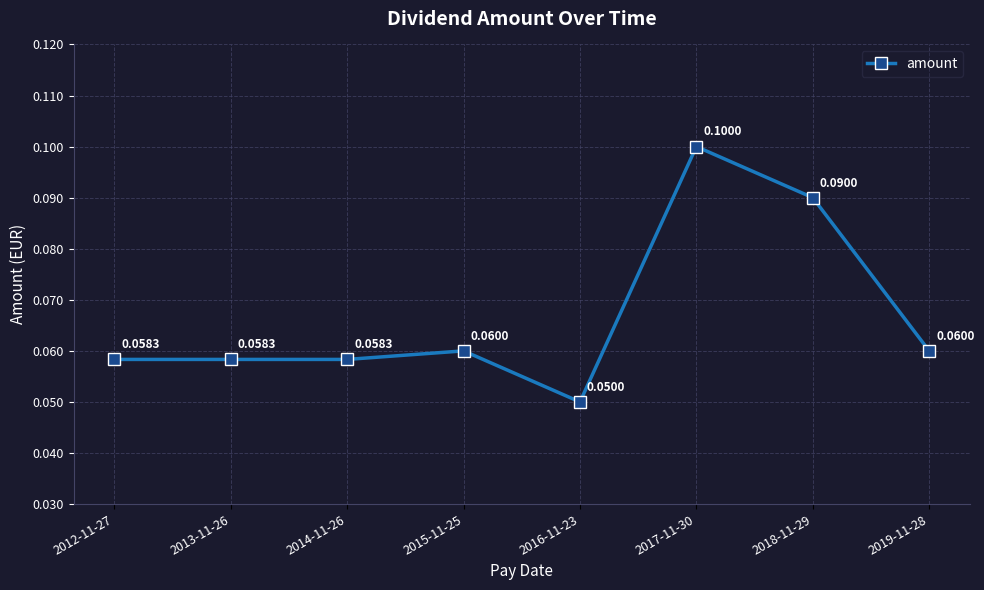

How many lines are shown in the chart?

1